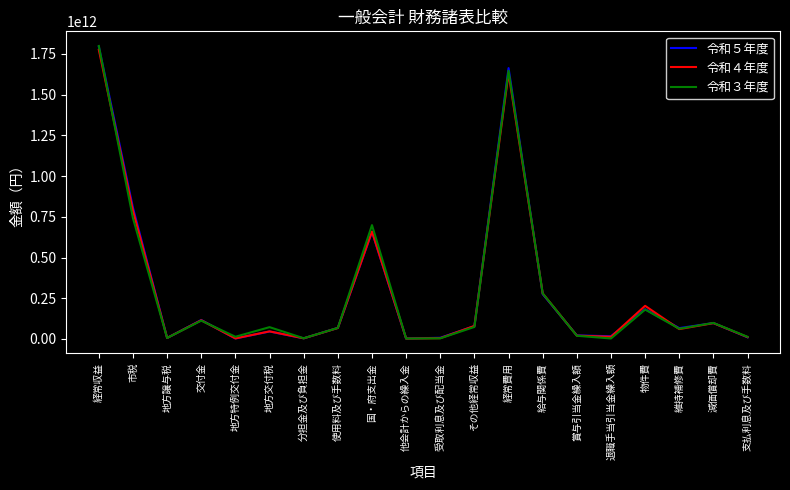

Which series changed the most between 交付金 and 給与関係費?

令和３年度